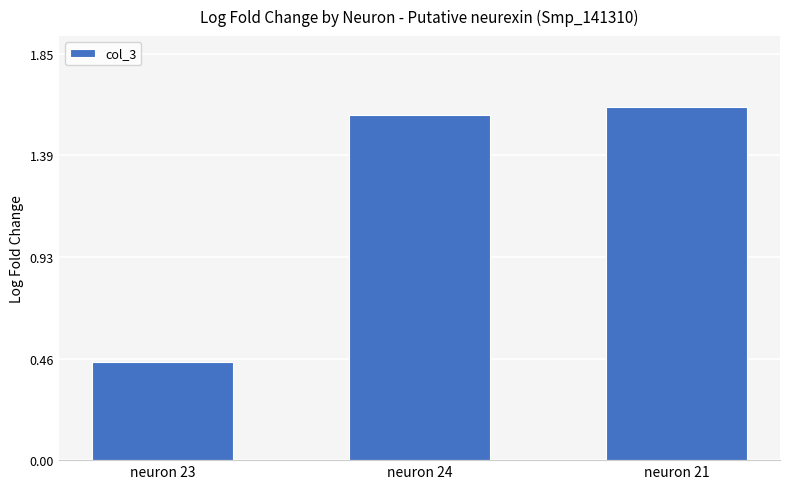

Which has a higher value, neuron 21 or neuron 24?

neuron 21